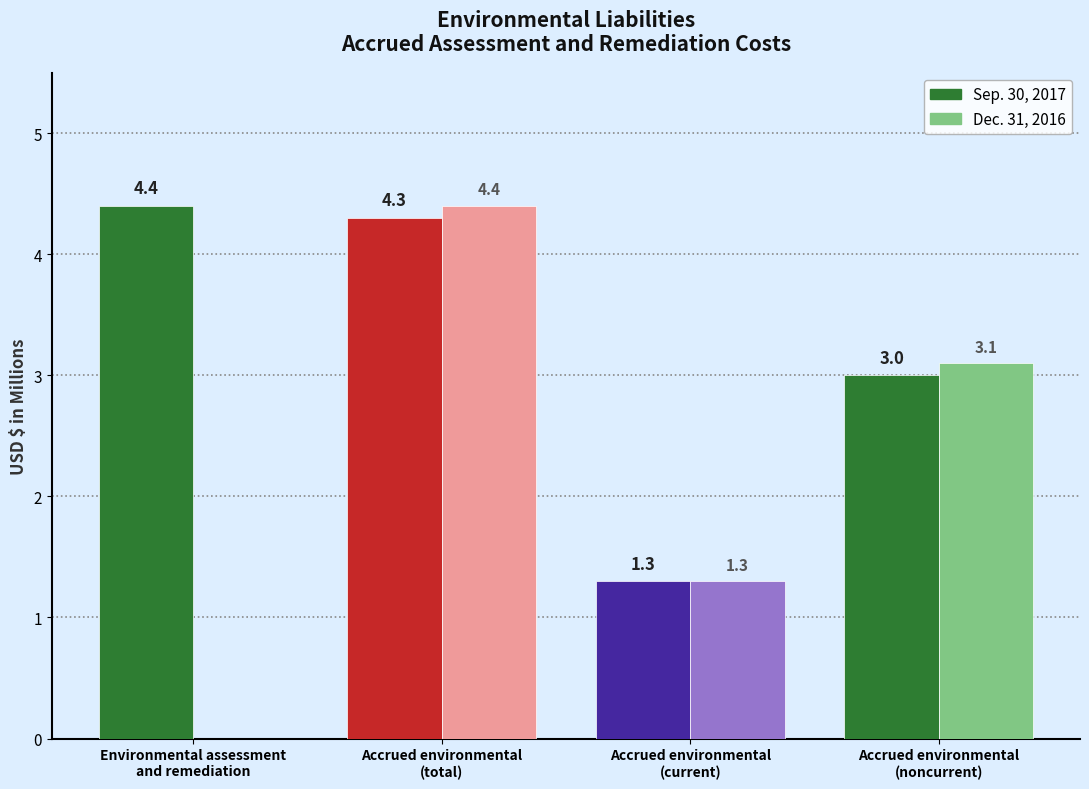

At Accrued environmental
(current), list the series in order from largest to smallest.

Sep. 30, 2017, Dec. 31, 2016